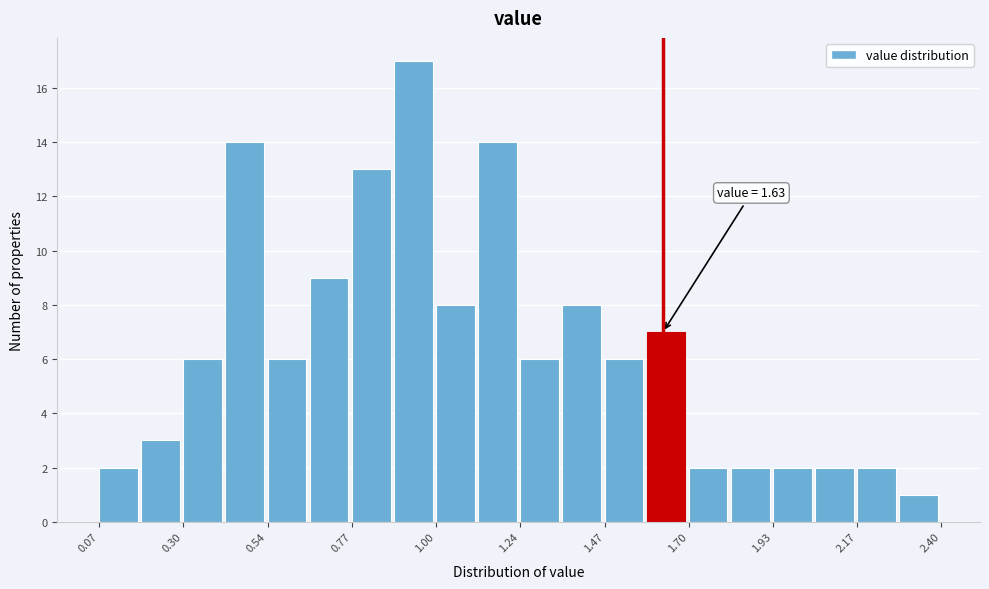

Around what value on the x-axis is the tallest bar? Give the approximate position of its centre, as read against the axis.

0.95